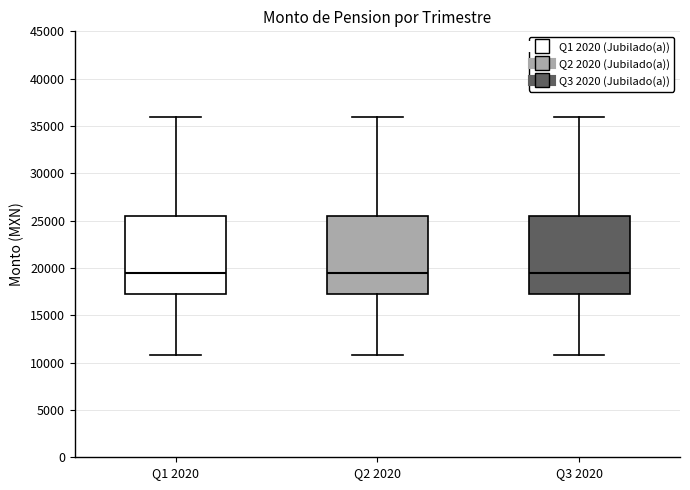

Where is the upper edge of the box for Q1 2020 on the y-axis? The values are not printed on the chart, so give them approximately, as read against the axis.

25500